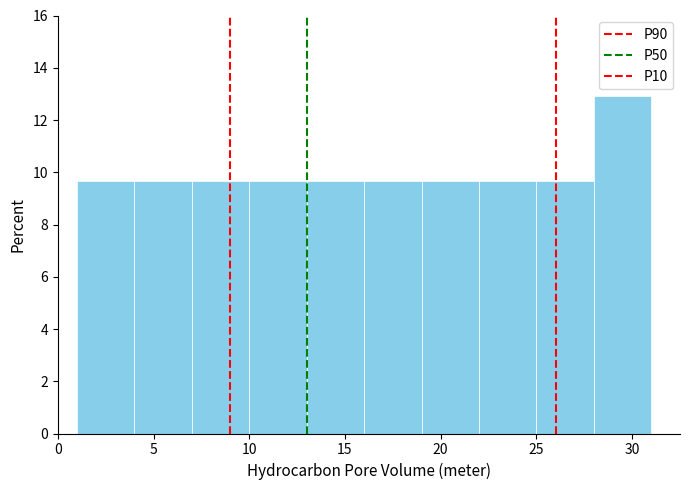

What is the height of the bar covering 19 to 22 on the x-axis? The values are not printed on the chart, so give them approximately, as read against the axis.

9.6